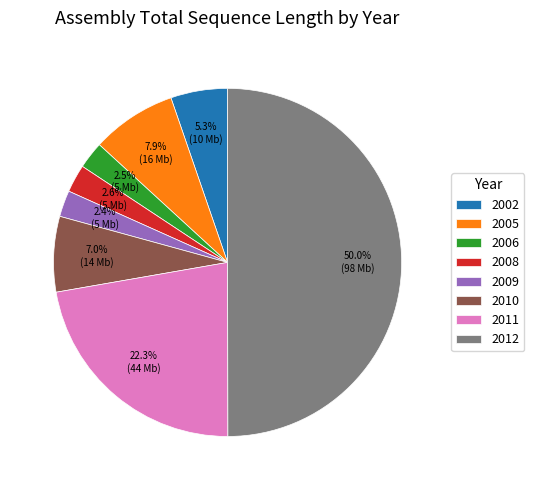

To the nearest percent, what is the average slice percentage?

12%